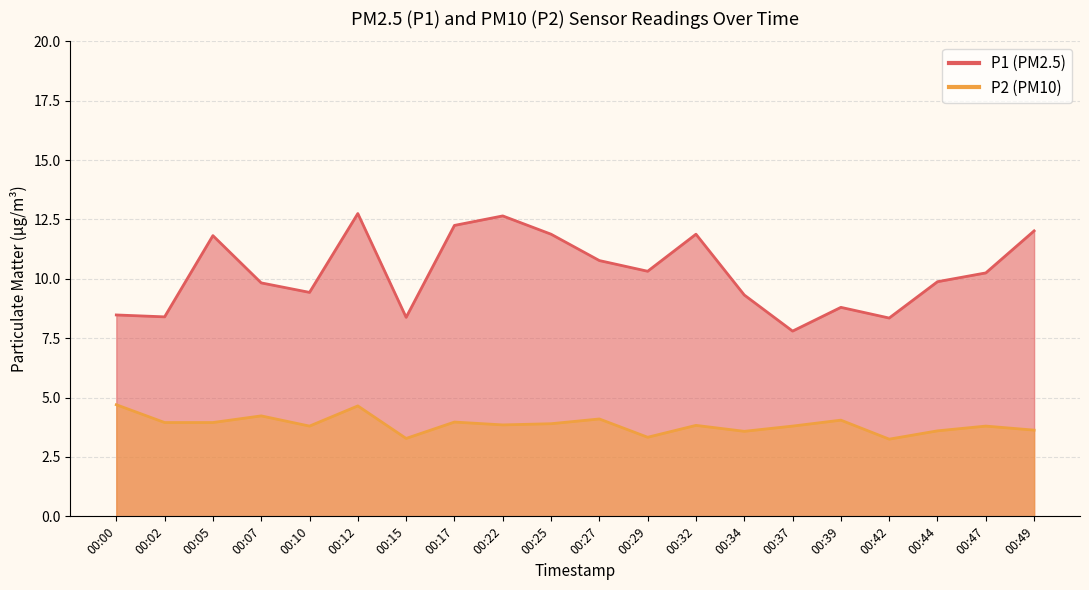

True or false: P1 has more than 0 interior local peaks.

True